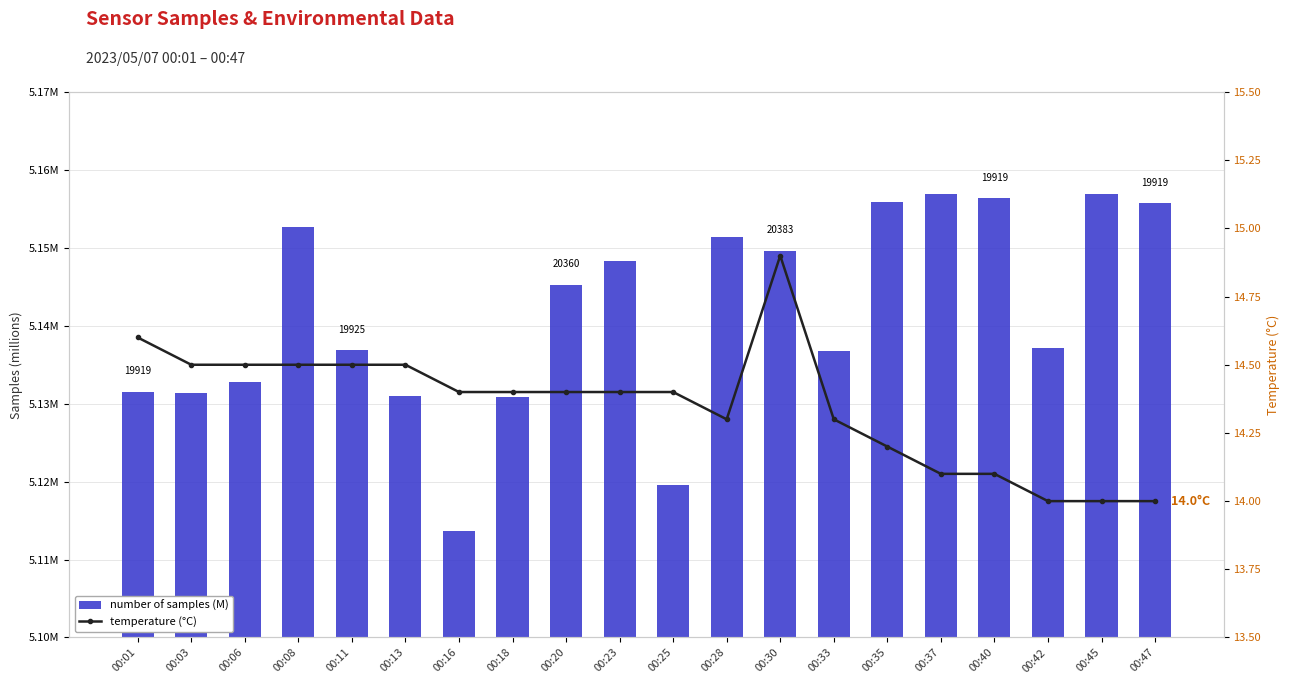

What is the value of the number of samples (M) bar at the 13th from the left?

5.1